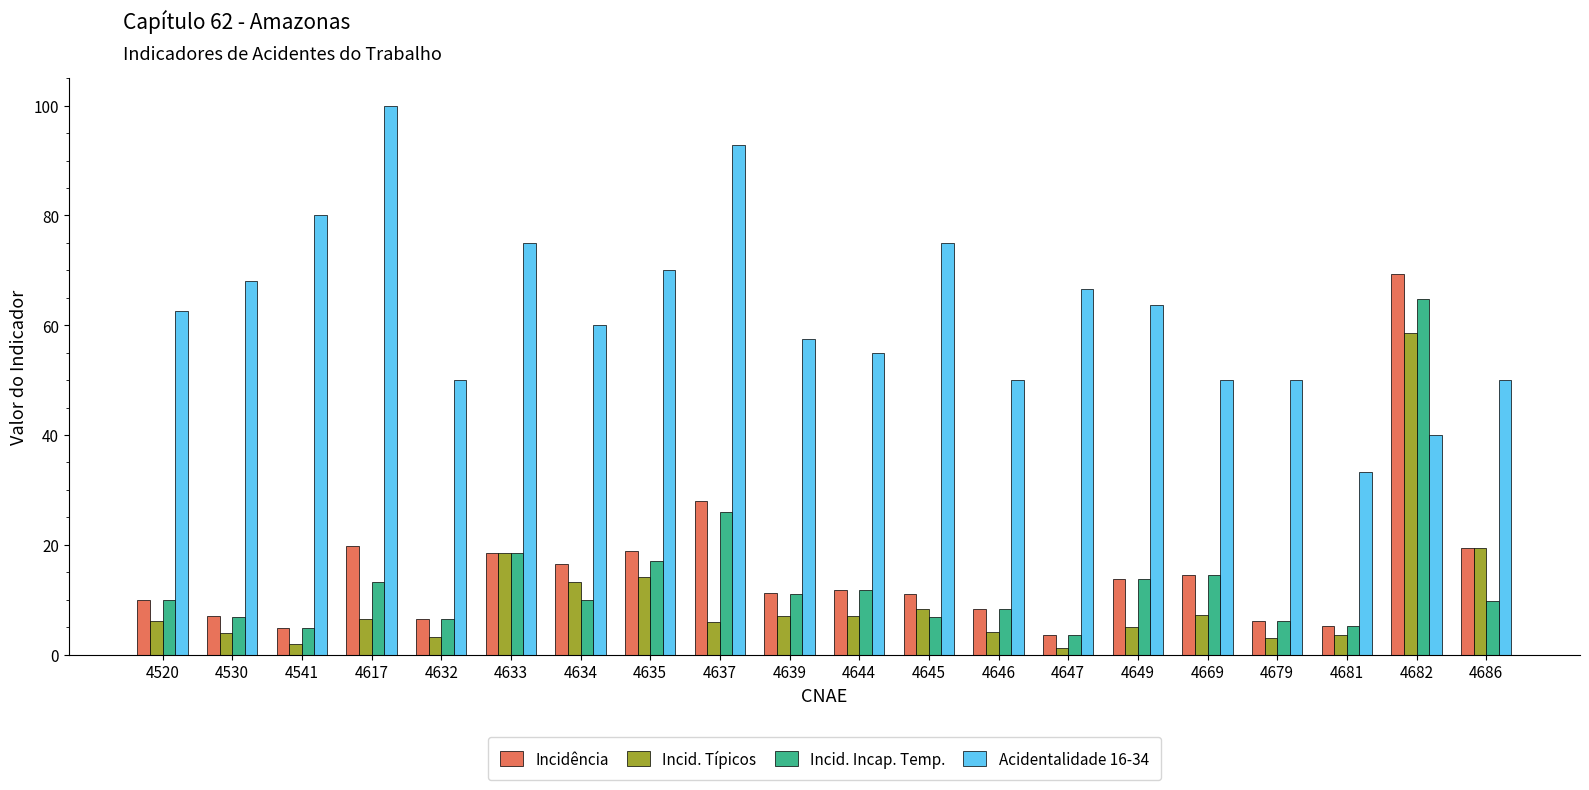

Which series has the largest total across all categories?

Acidentalidade 16-34